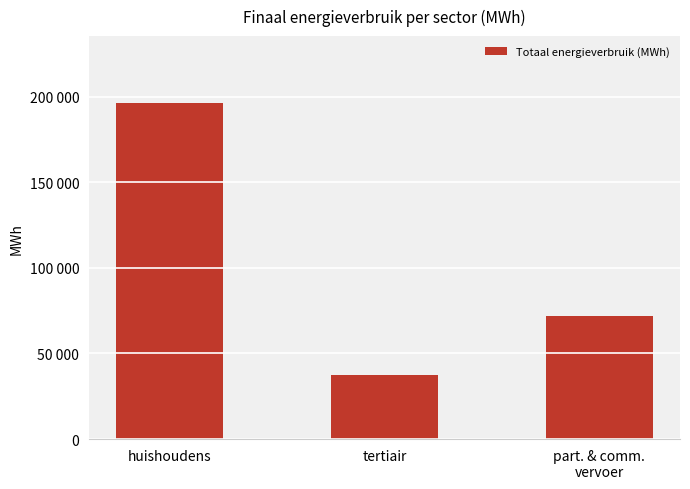

What is the difference between the maximum and minimum values?

158684.0